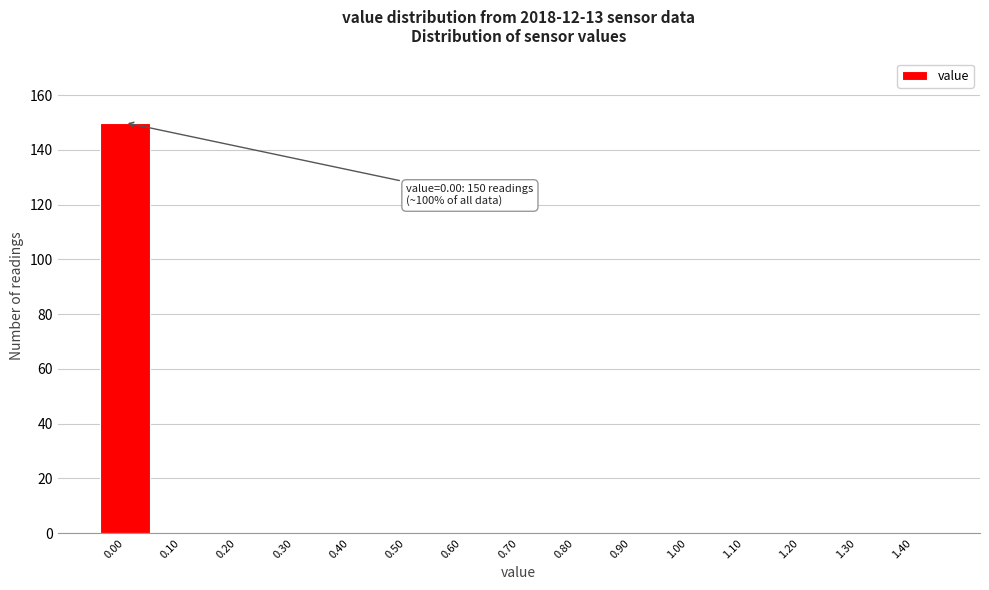

Reading left to right, what are all the values shown in this chart?

0.00=150	0.10=0	0.20=0	0.30=0	0.40=0	0.50=0	0.60=0	0.70=0	0.80=0	0.90=0	1.00=0	1.10=0	1.20=0	1.30=0	1.40=0